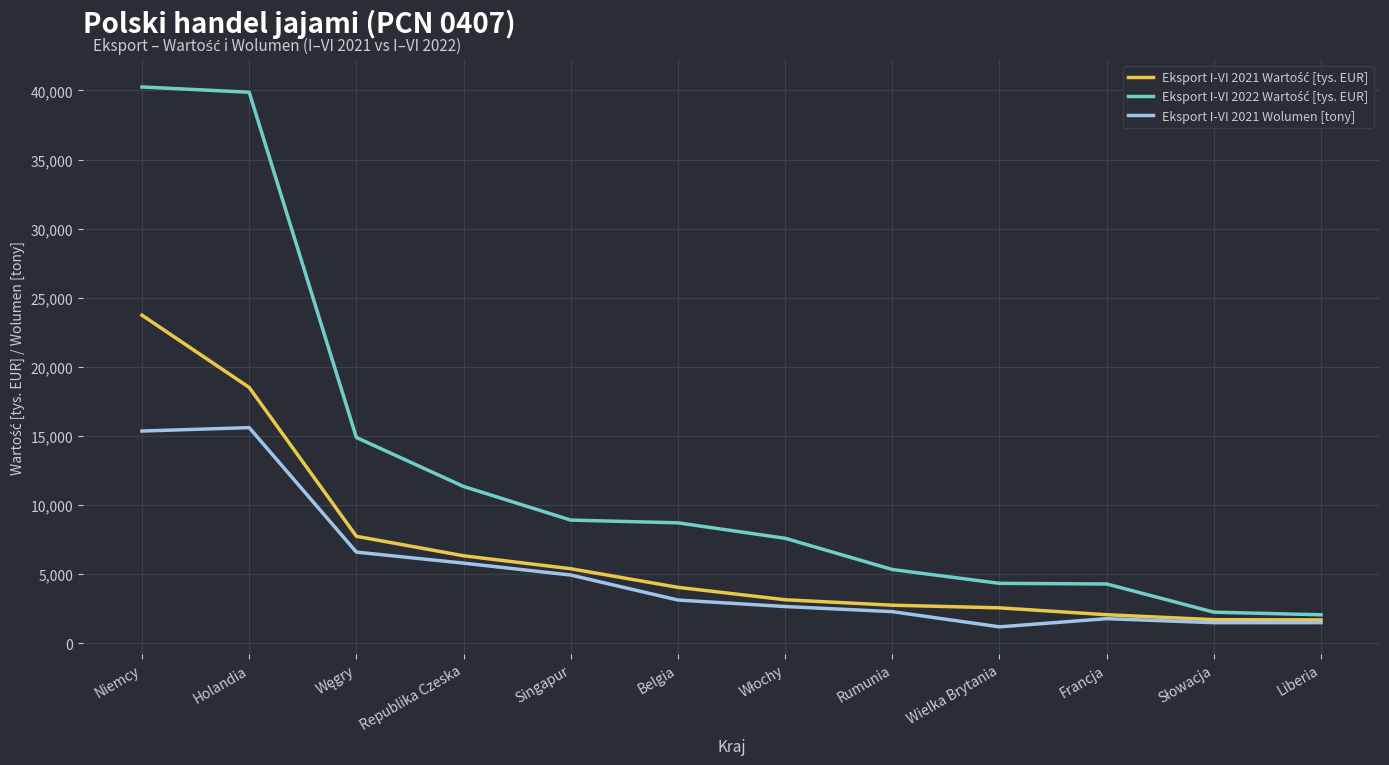

Is it true that Eksport I-VI 2021 Wolumen [tony] equals 10065.0 at Republika Czeska?

False